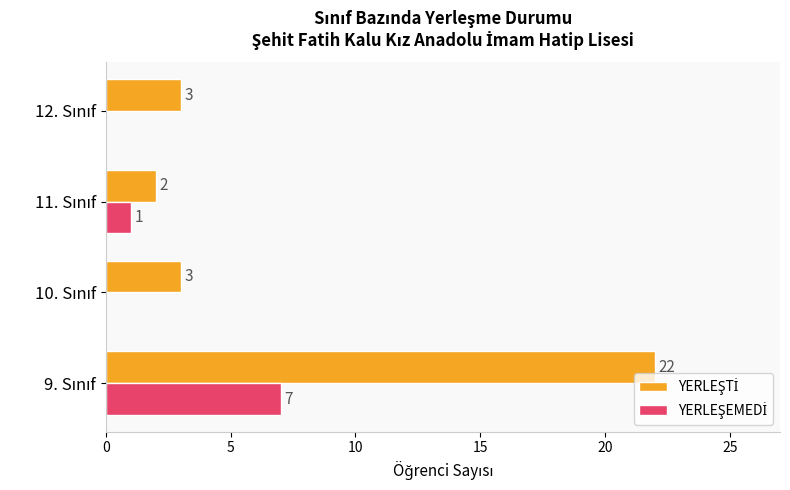

What is the greatest value displayed?

22